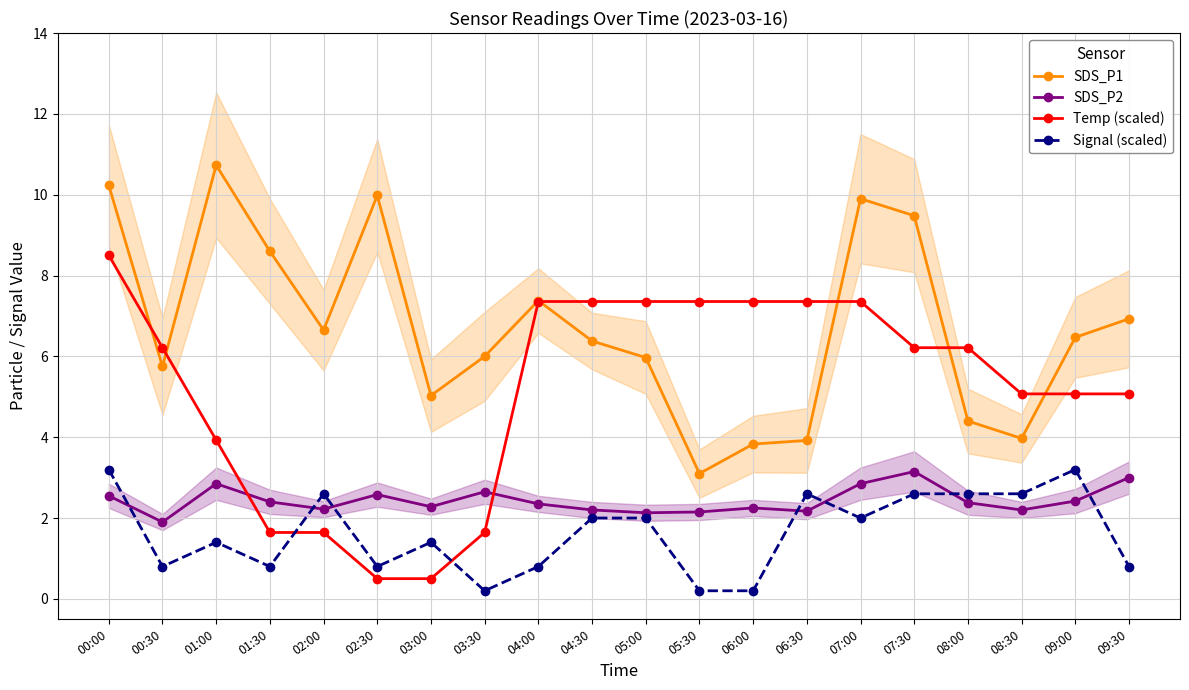

Reading left to right, list all the values displayed in this chart.

SDS_P1: 00:00=10.2	00:30=5.8	01:00=10.7	01:30=8.6	02:00=6.7	02:30=10.0	03:00=5.0	03:30=6.0	04:00=7.4	04:30=6.4	05:00=6.0	05:30=3.1	06:00=3.8	06:30=3.9	07:00=9.9	07:30=9.5	08:00=4.4	08:30=4.0	09:00=6.5	09:30=6.9
SDS_P2: 00:00=2.5	00:30=1.9	01:00=2.9	01:30=2.4	02:00=2.2	02:30=2.6	03:00=2.3	03:30=2.6	04:00=2.4	04:30=2.2	05:00=2.1	05:30=2.1	06:00=2.2	06:30=2.2	07:00=2.9	07:30=3.1	08:00=2.4	08:30=2.2	09:00=2.4	09:30=3.0
Temp (scaled): 00:00=8.5	00:30=6.2	01:00=3.9	01:30=1.6	02:00=1.6	02:30=0.5	03:00=0.5	03:30=1.6	04:00=7.4	04:30=7.4	05:00=7.4	05:30=7.4	06:00=7.4	06:30=7.4	07:00=7.4	07:30=6.2	08:00=6.2	08:30=5.1	09:00=5.1	09:30=5.1
Signal (scaled): 00:00=3.2	00:30=0.8	01:00=1.4	01:30=0.8	02:00=2.6	02:30=0.8	03:00=1.4	03:30=0.2	04:00=0.8	04:30=2.0	05:00=2.0	05:30=0.2	06:00=0.2	06:30=2.6	07:00=2.0	07:30=2.6	08:00=2.6	08:30=2.6	09:00=3.2	09:30=0.8